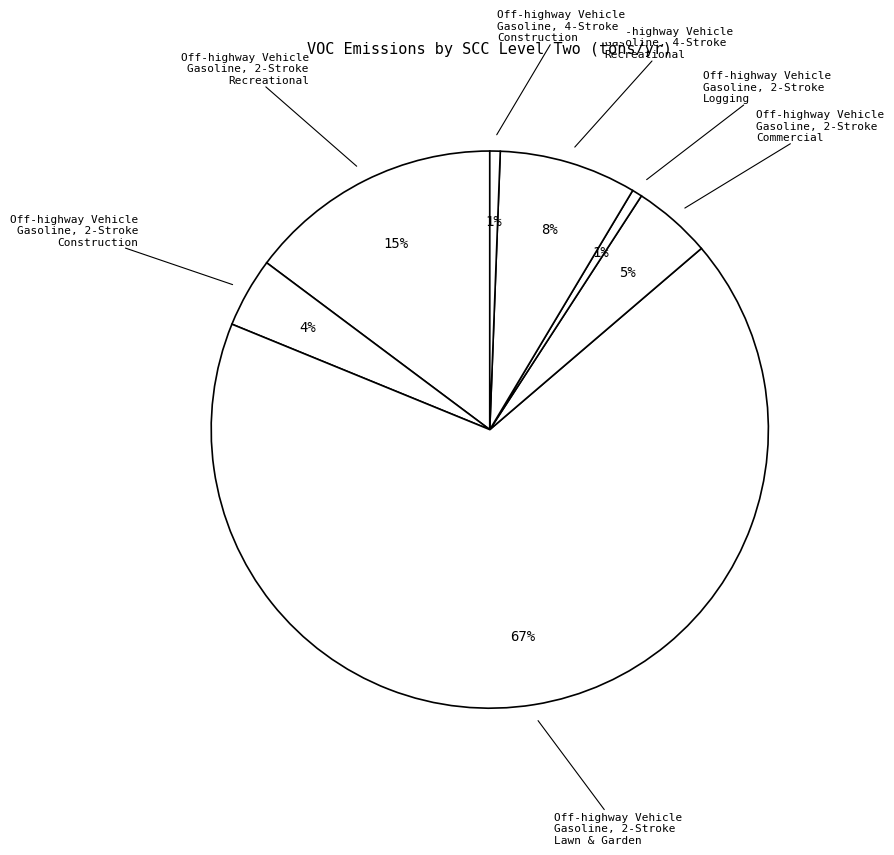

Does any single category account for the majority?

Yes